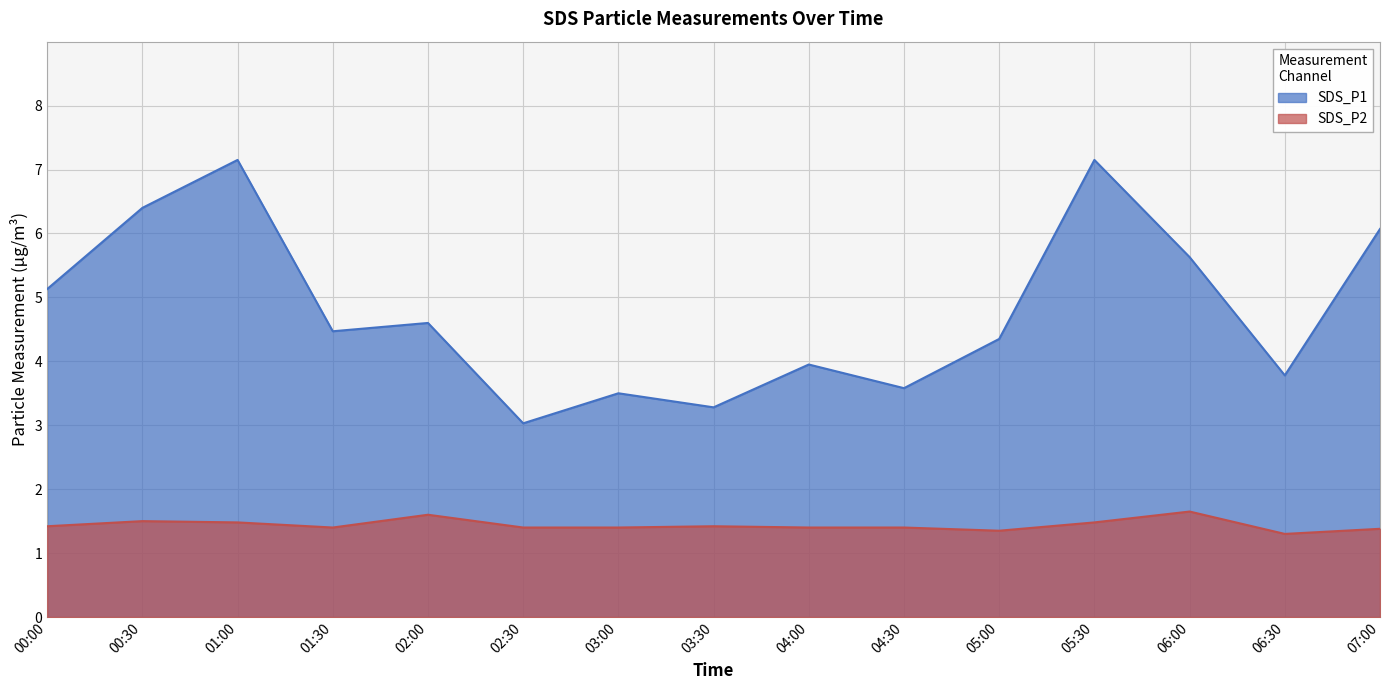

The value of SDS_P1 at 02:00 is 2.2. True or false?

False